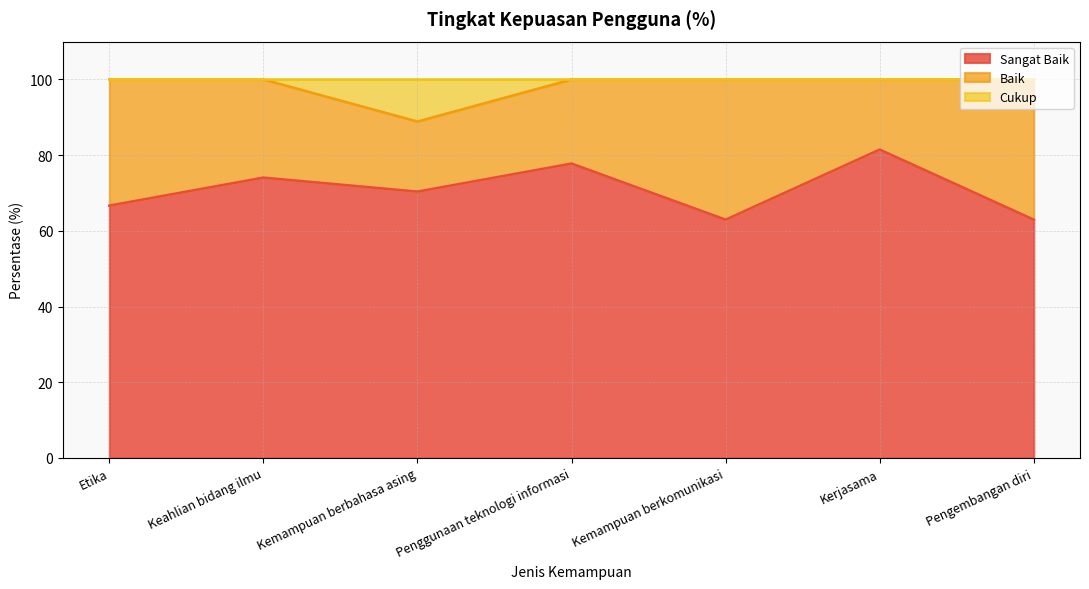

Does the chart have visible grid lines?

Yes